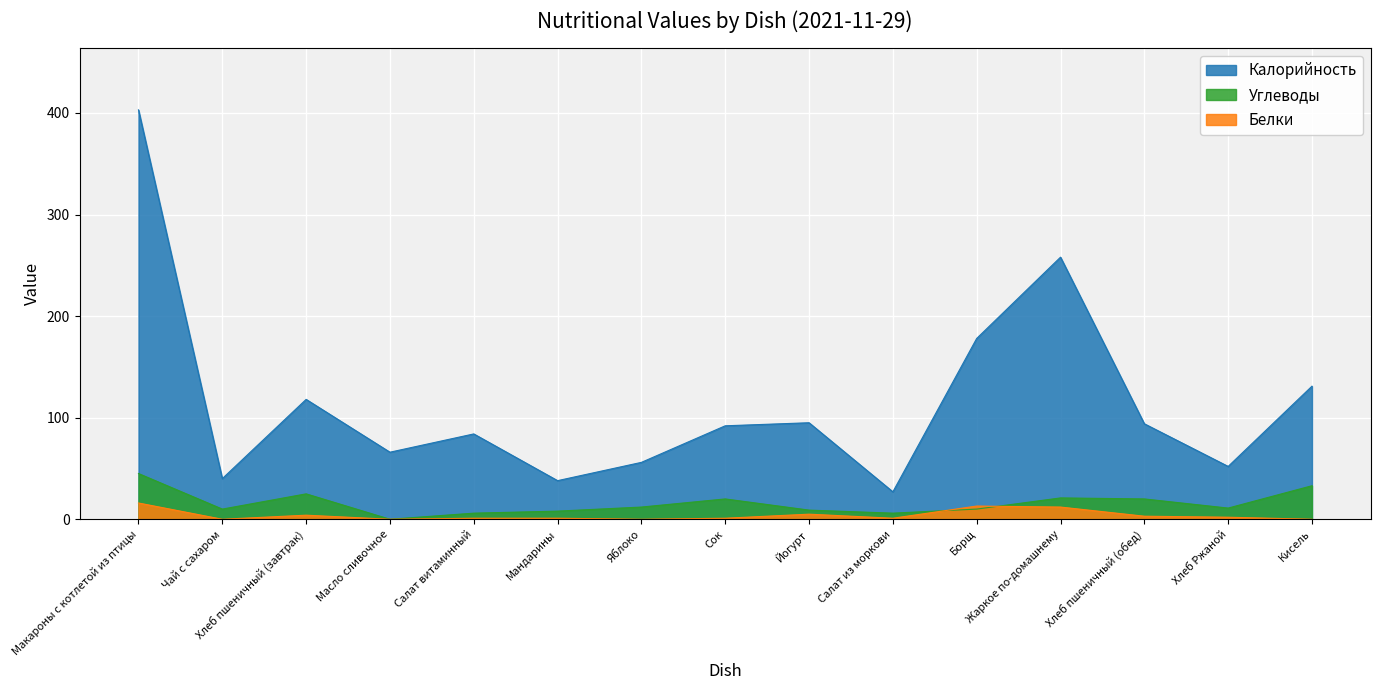

What is the approximate value of Калорийность at Масло сливочное, to the nearest 50?

50